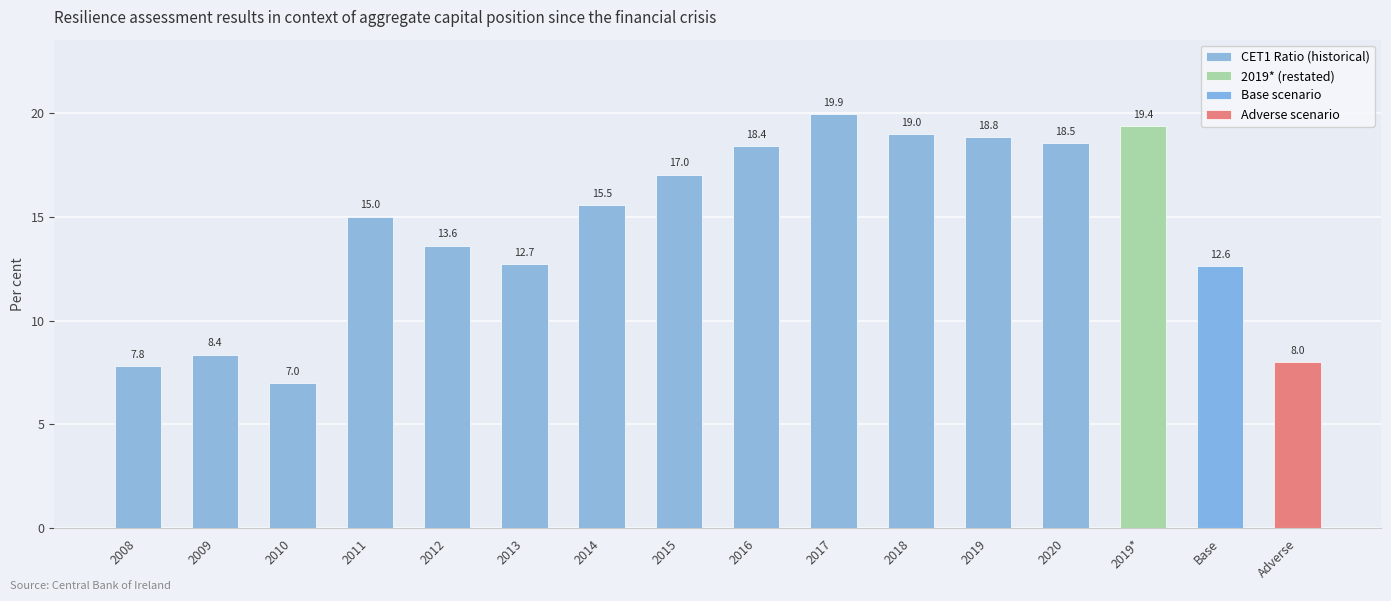

What is the difference between the values at 2010 and 2013?

5.7